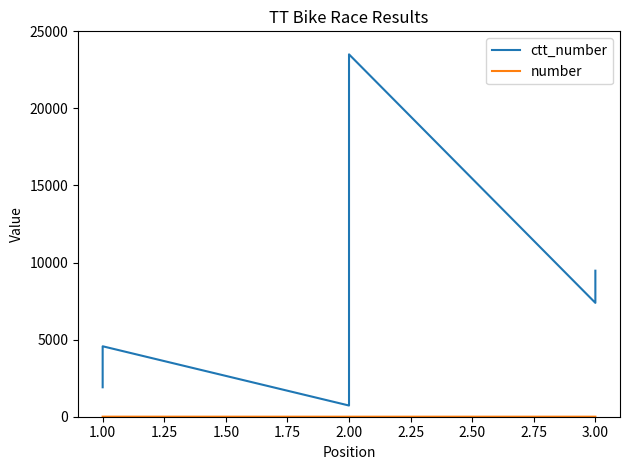

What is the sum of all number values?

12